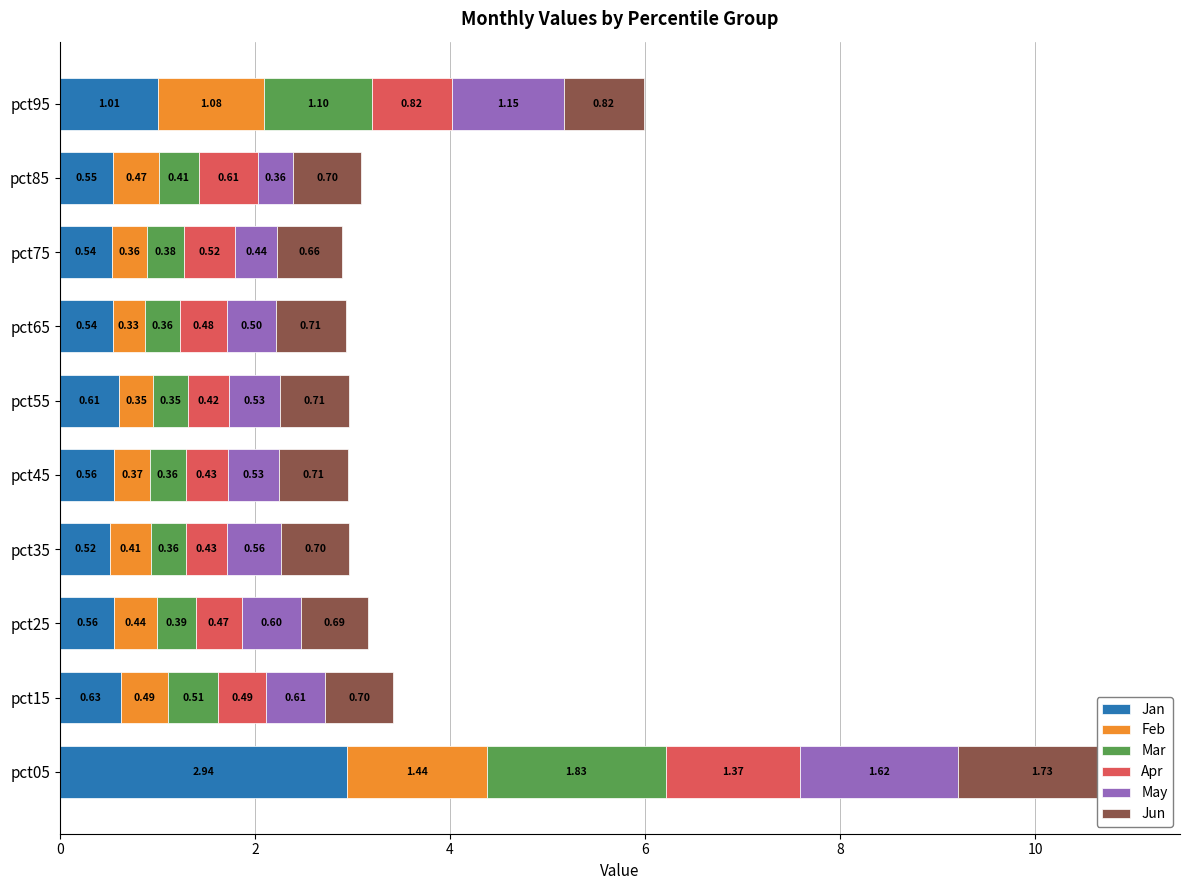

Is the value of Jun at pct35 greater than the value of Mar at pct15?

Yes